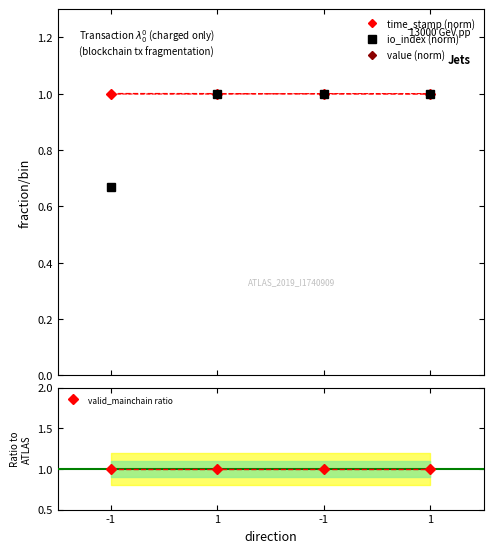

The time_stamp (norm) series shows 1.0 at 1. True or false?

True